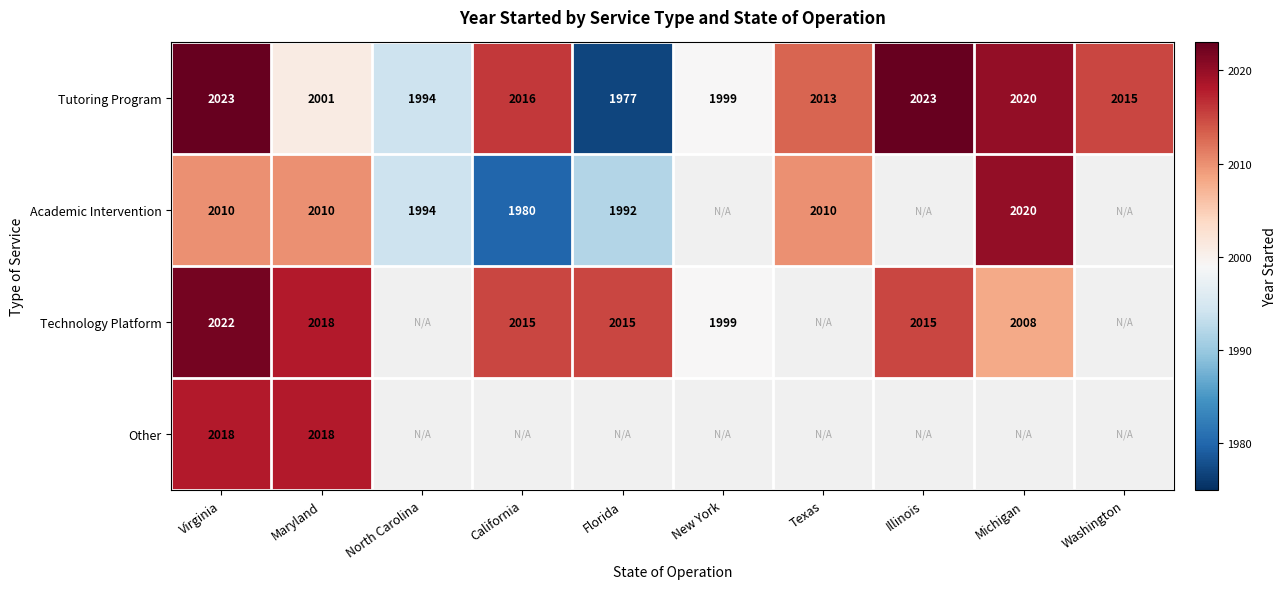

Is the value of Academic Intervention at Texas greater than the value of Technology Platform at Michigan?

Yes